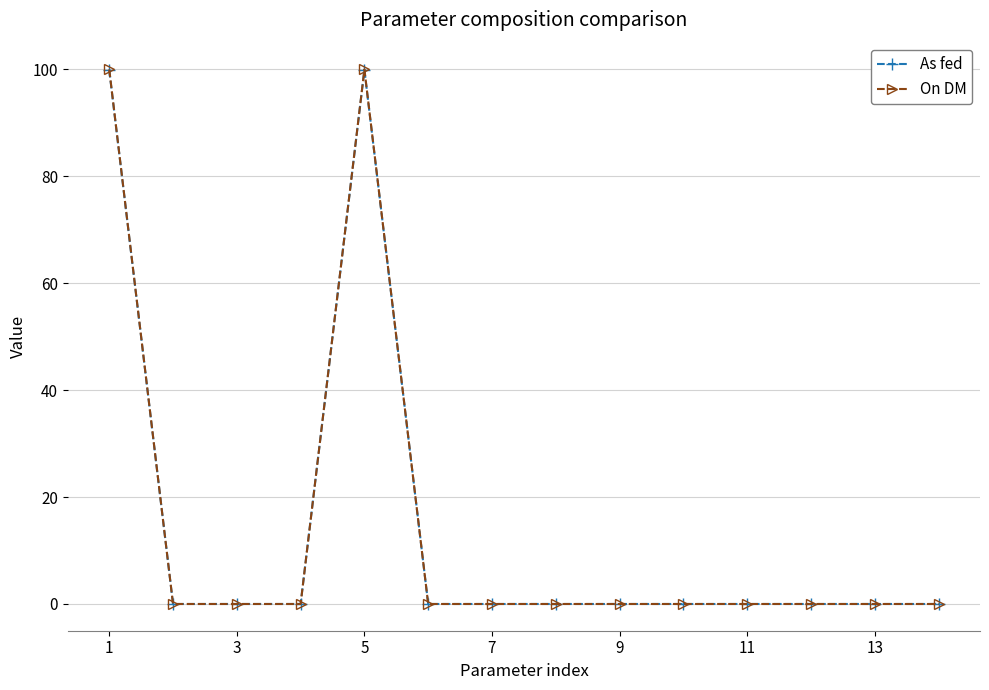

What is the difference between the maximum and second lowest values in the As fed series?

99.9